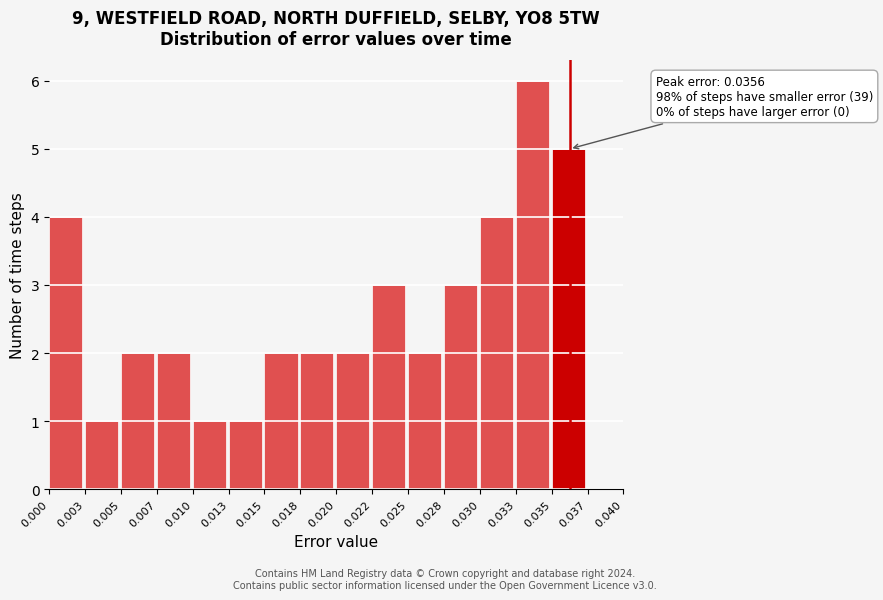

Reading left to right, transcribe all the data shown in this chart.

0.000=4	0.003=1	0.005=2	0.007=2	0.010=1	0.013=1	0.015=2	0.018=2	0.020=2	0.022=3	0.025=2	0.028=3	0.030=4	0.033=6	0.035=5	0.037=0